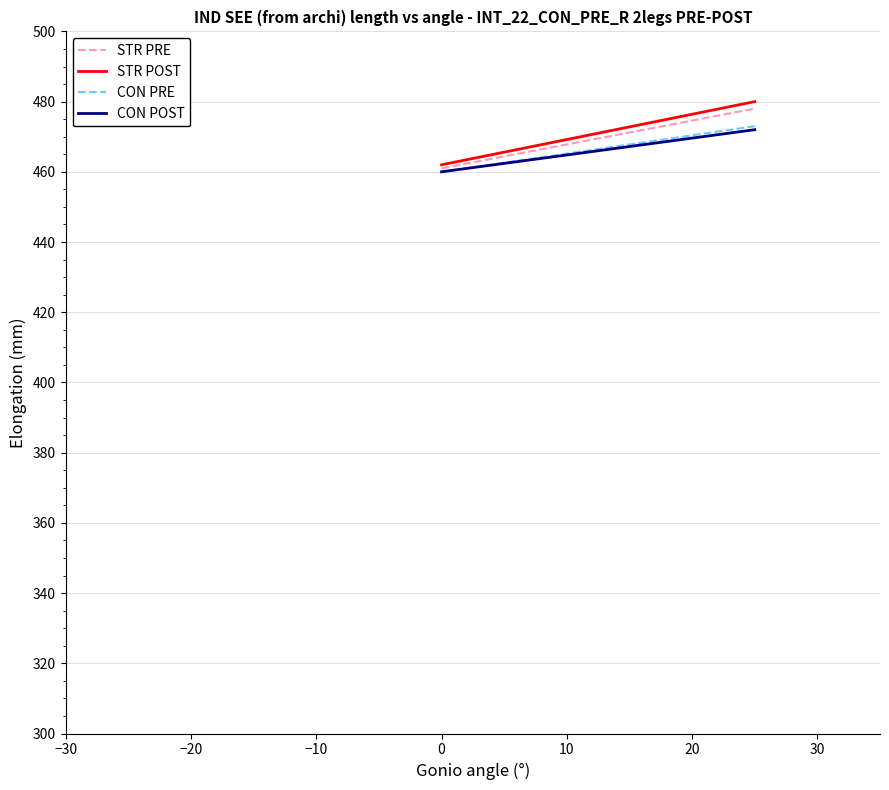

Which series has the largest range (max minus min)?

STR POST